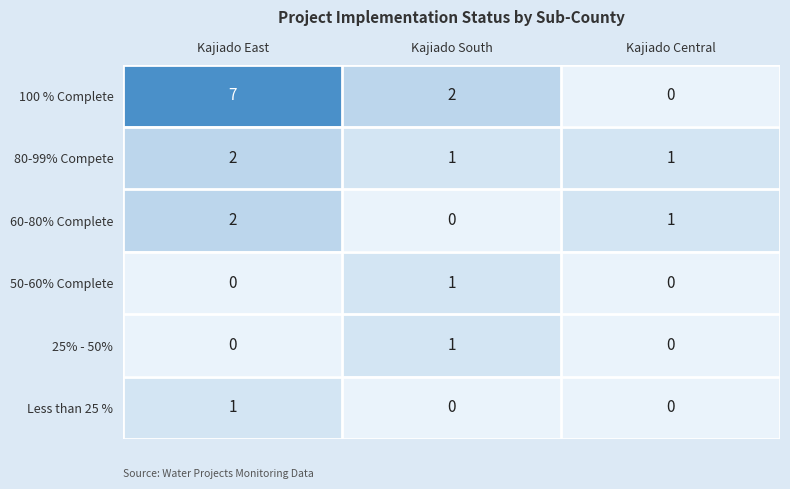

At which category is the sum across all series the highest?

Kajiado East